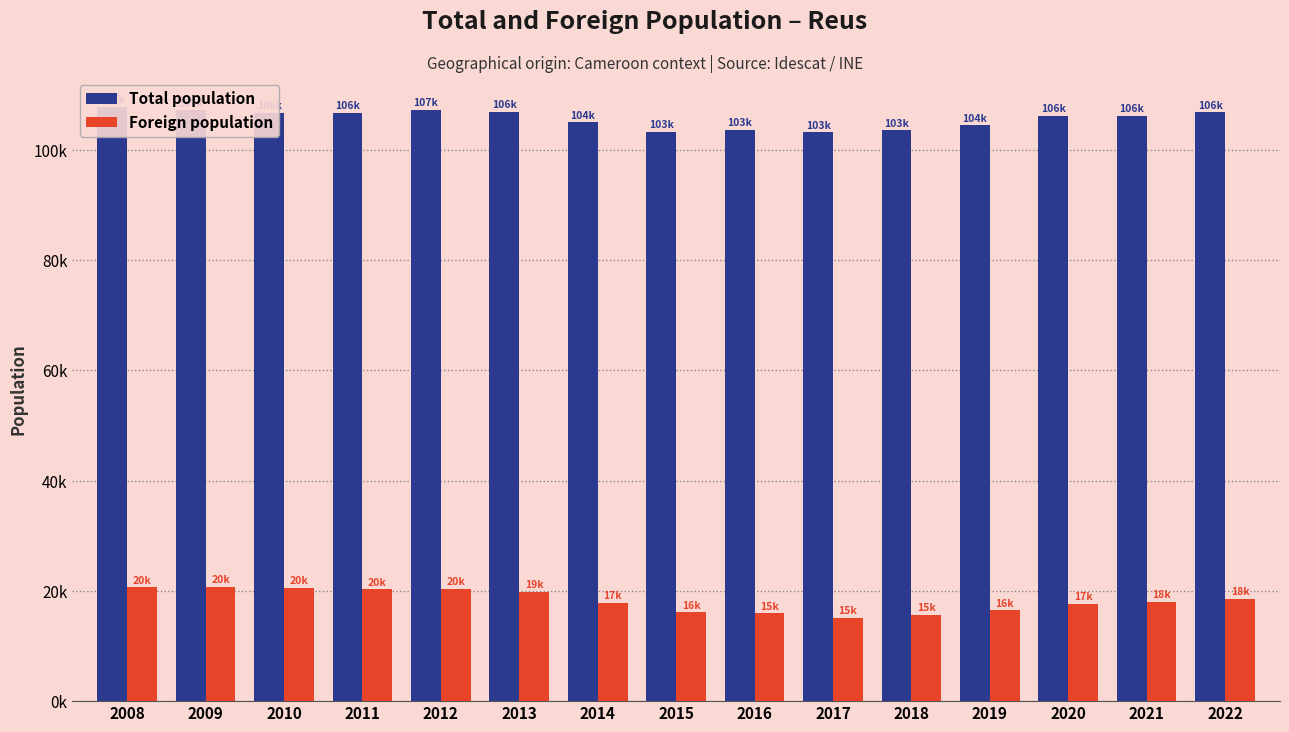

Are the bars horizontal?

No